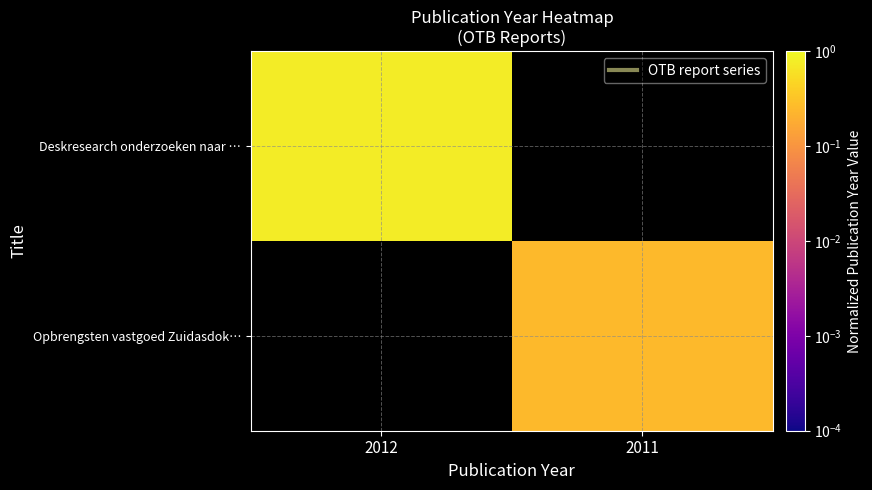

How many categories are shown in the chart?

2